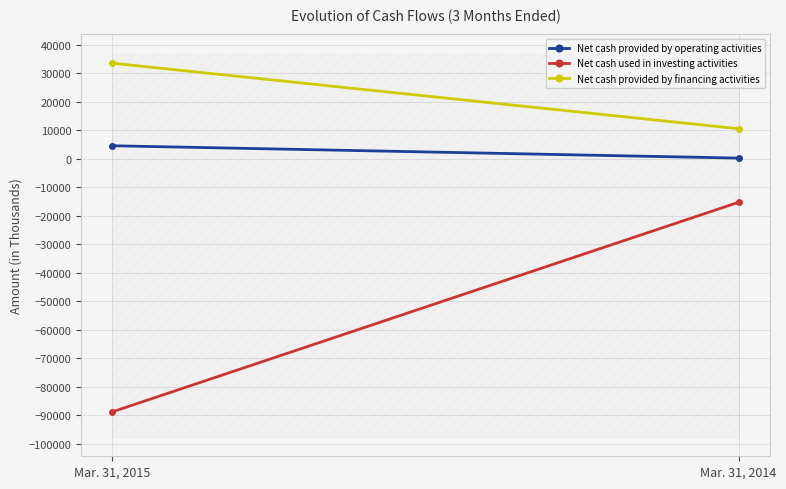

List the series in order of their peak value, lowest first.

Net cash used in investing activities, Net cash provided by operating activities, Net cash provided by financing activities